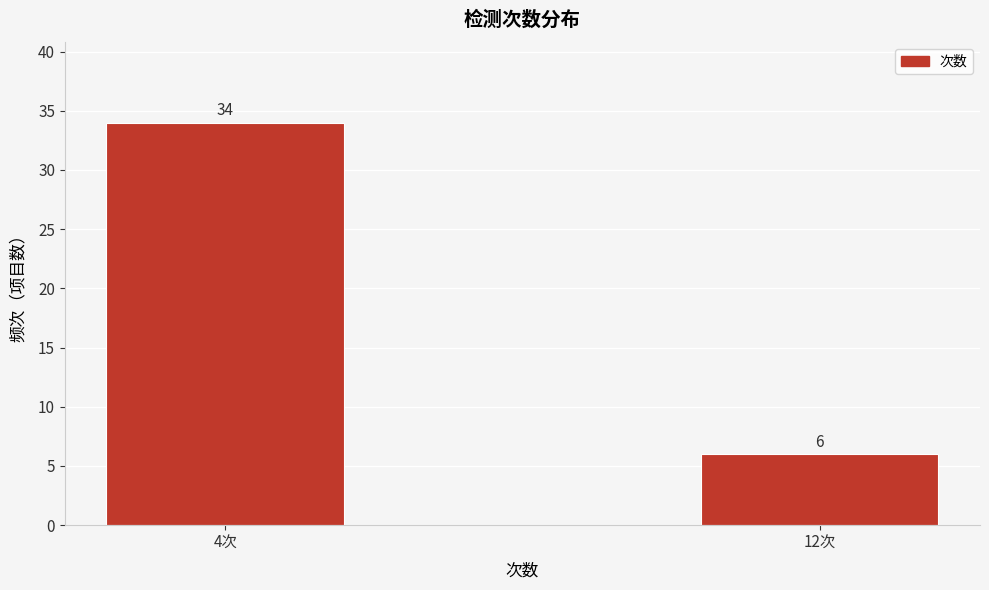

Reading left to right, list all the values displayed in this chart.

4次=34	12次=6